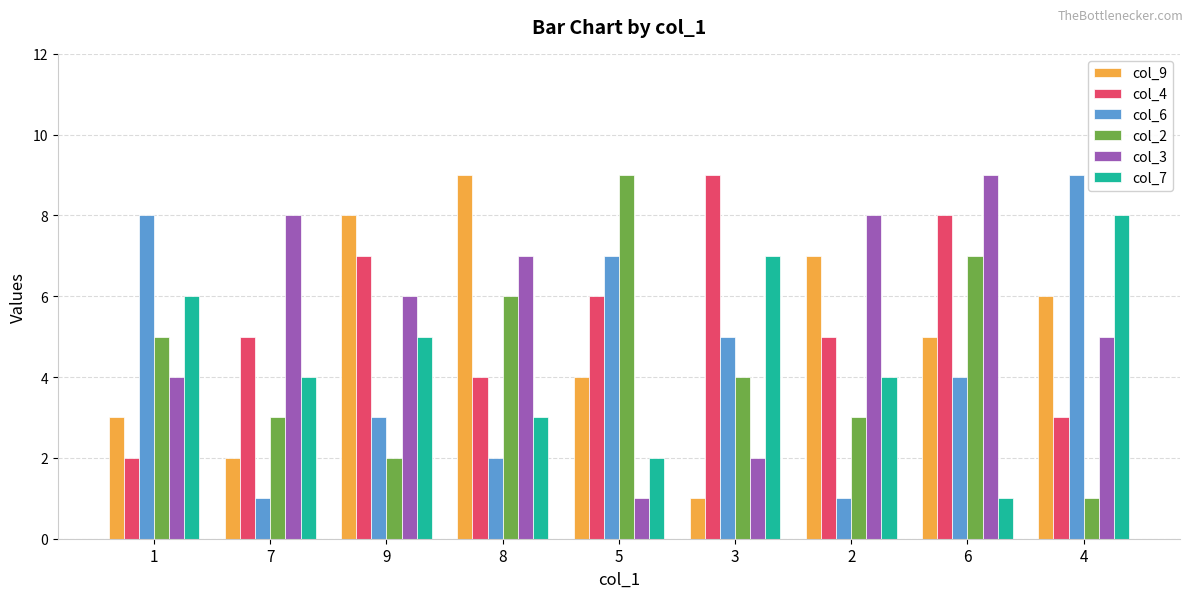

Where does the col_2 series first go above 4?

1